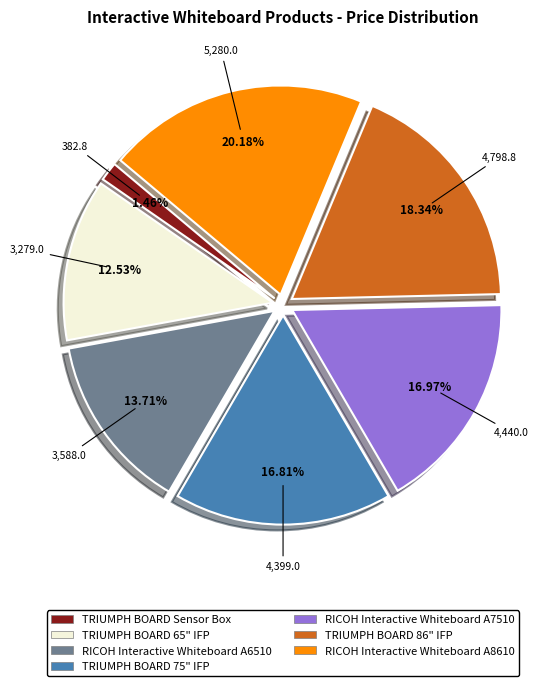

What is the ratio of the value at RICOH Interactive Whiteboard A8610 to the value at TRIUMPH BOARD 86" IFP?

1.1